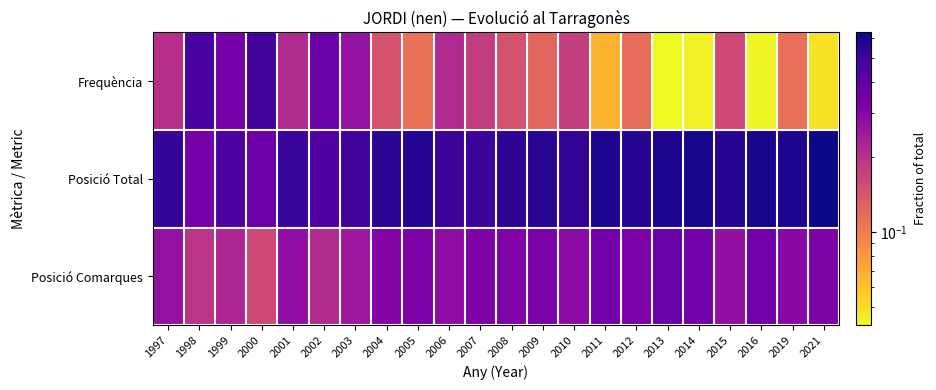

Which series has the largest total across all categories?

Posició Total